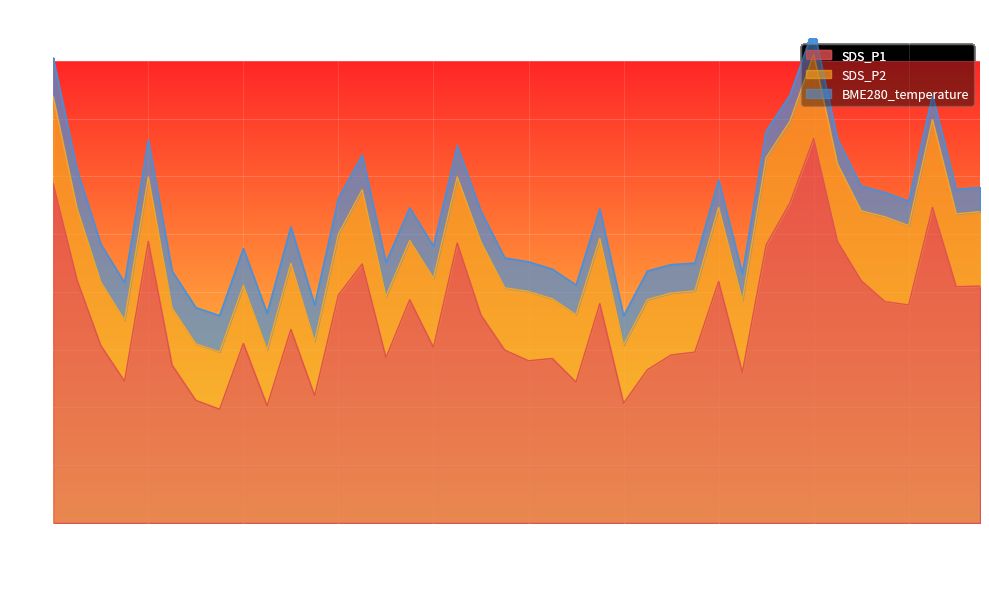

How many interior local peaks does the SDS_P2 series have?

14